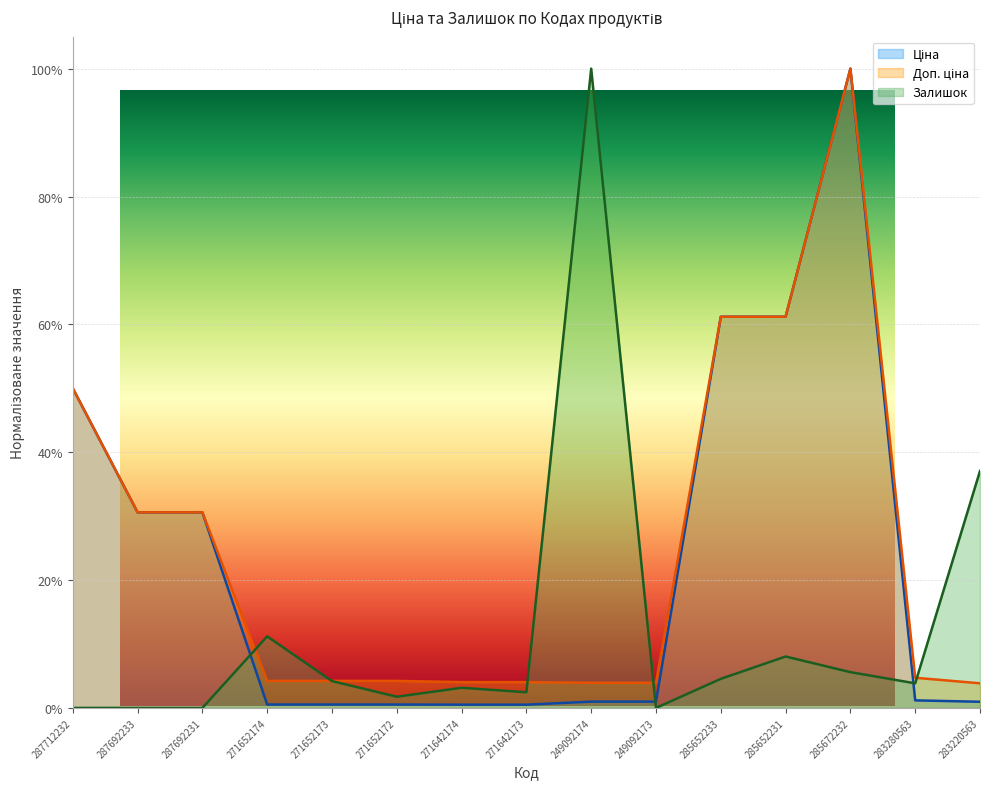

List the series in order of their peak value, lowest first.

Ціна, Доп. ціна, Залишок